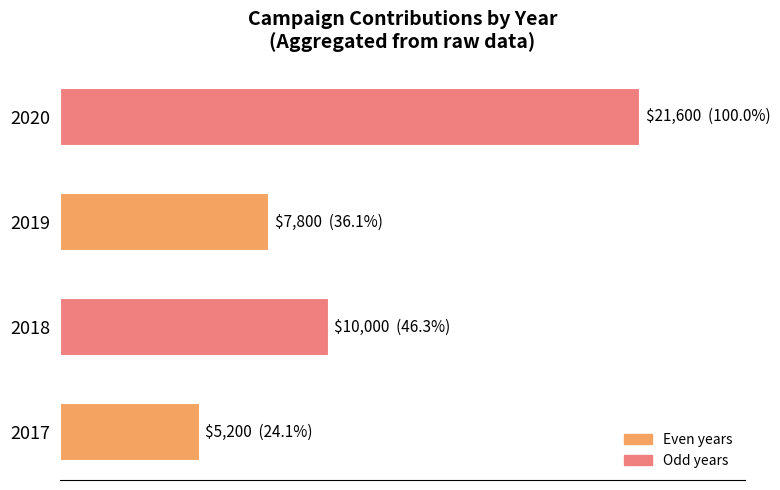

What is the sum of all values?

44600